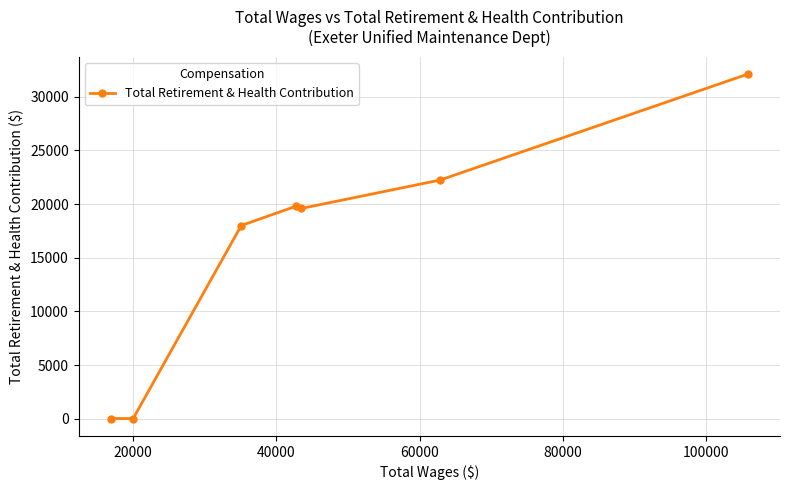

How many lines are shown in the chart?

1